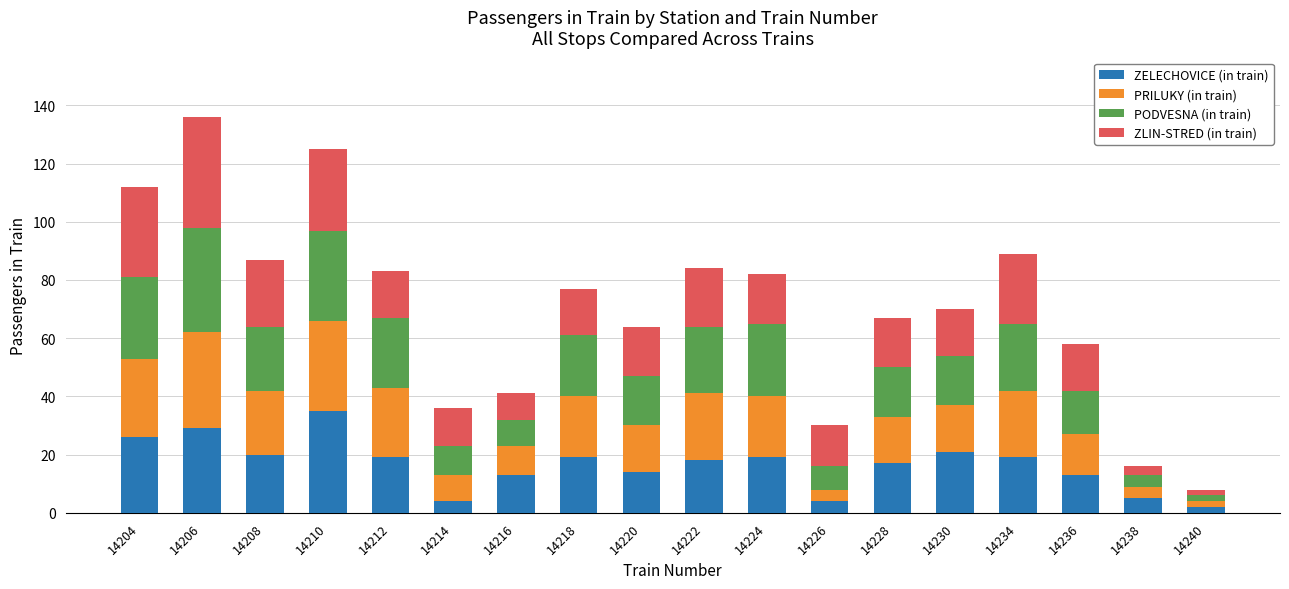

The value of ZELECHOVICE (in train) at 14234 is 19. True or false?

True